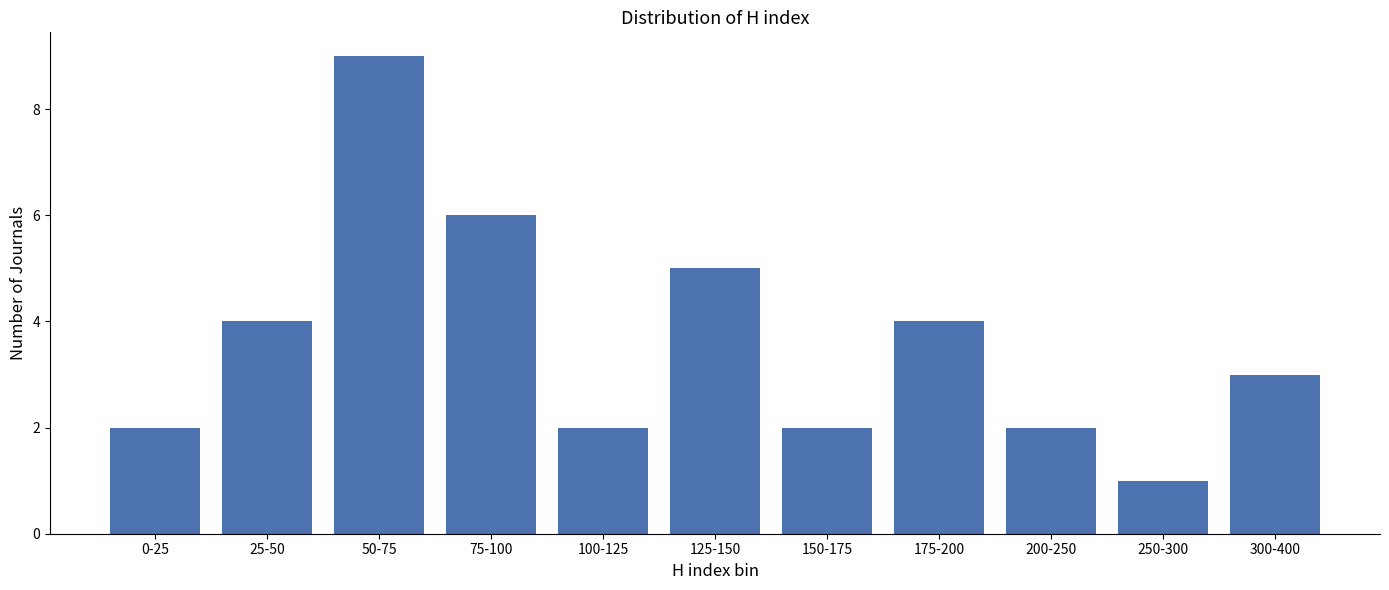

Reading right to left, list all the values displayed in this chart.

3	1	2	4	2	5	2	6	9	4	2